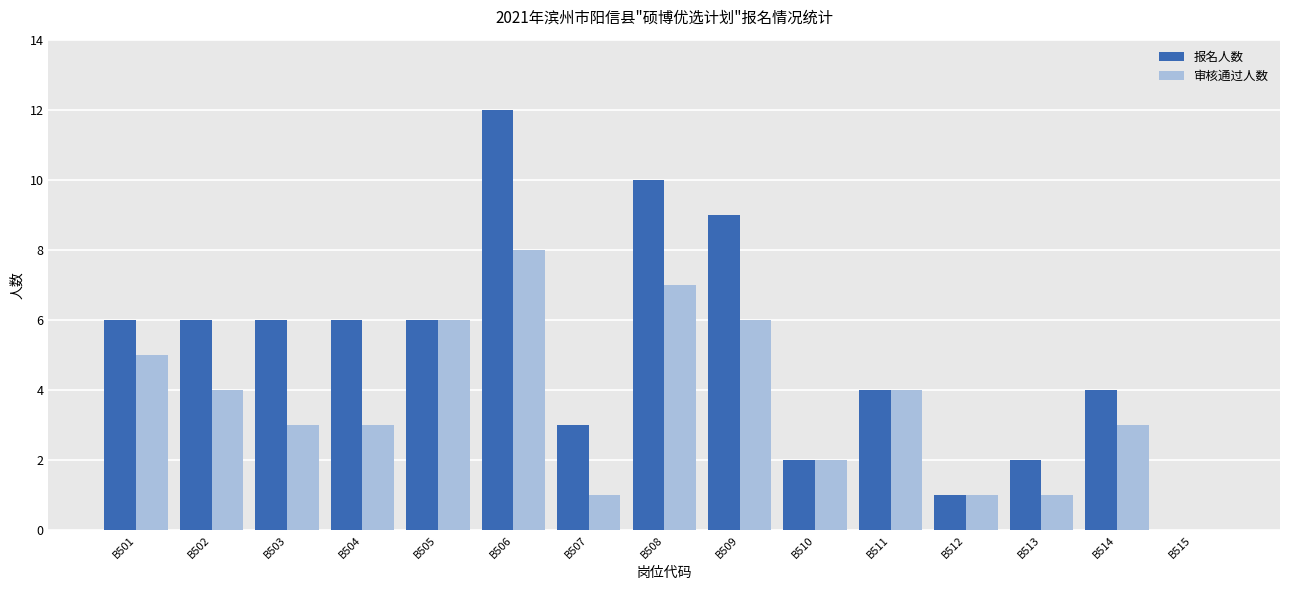

Is it true that 报名人数 equals 5 at B507?

False